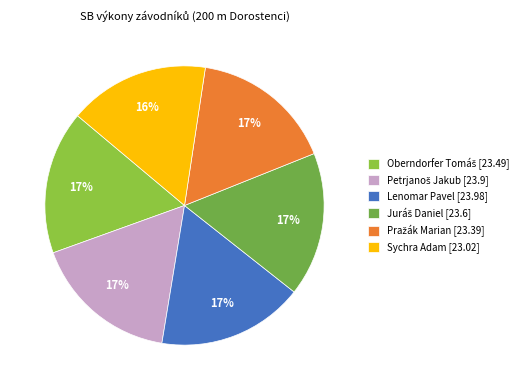

How many segments does this pie chart have?

6